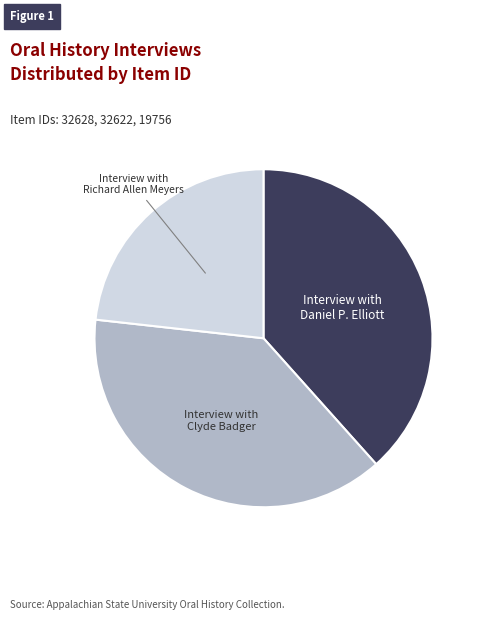

Is there a majority slice in this chart?

No